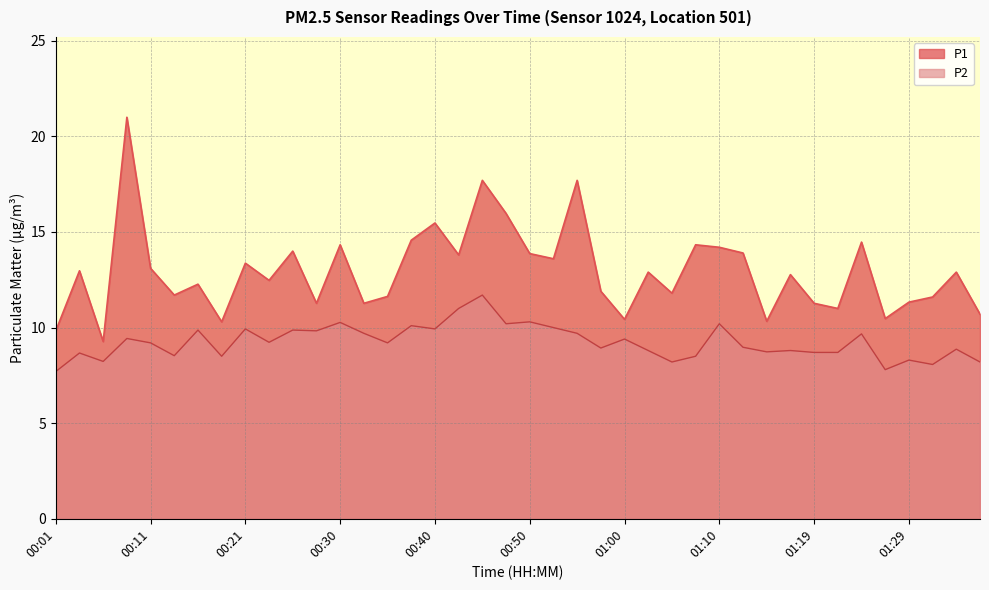

List the series in order of their overall mean, highest first.

P1, P2